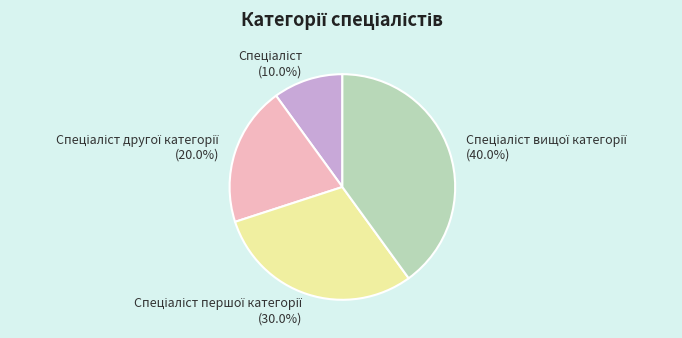

Is there any slice that represents more than half of the pie?

No